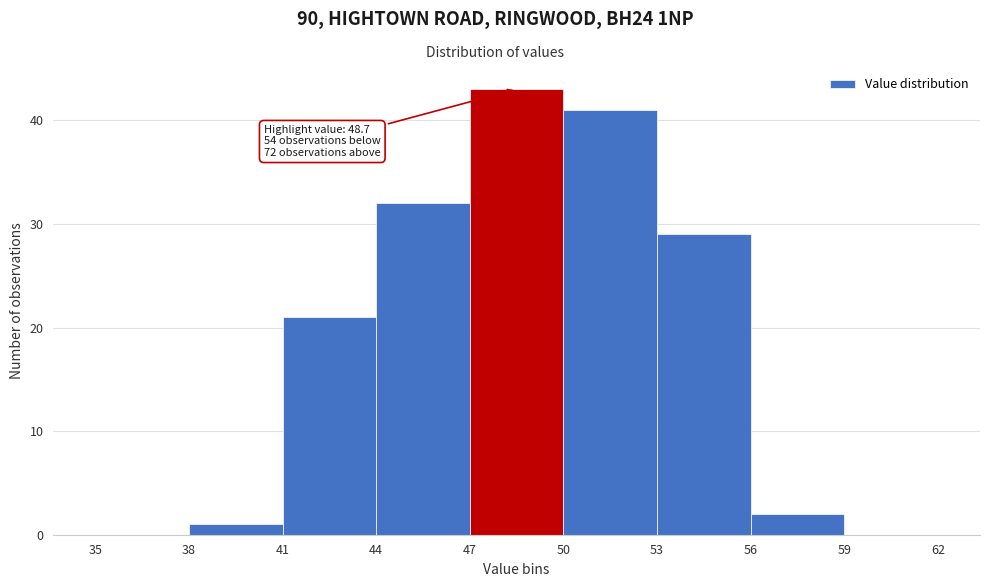

Which range on the x-axis has the tallest bar?

47 to 50